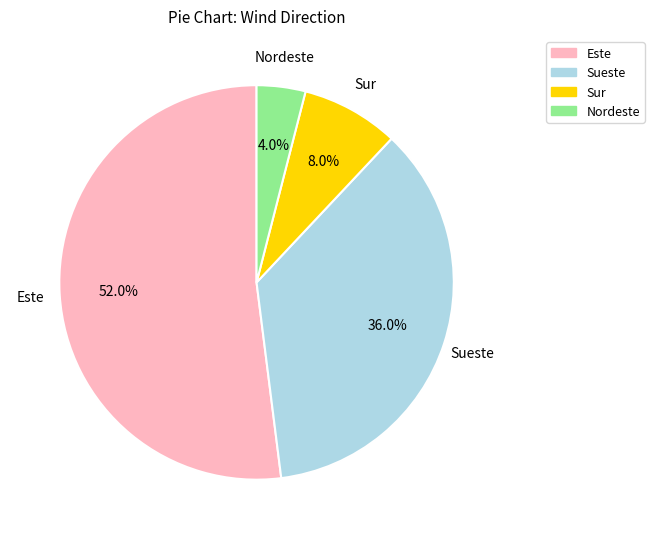

Which slice is the smallest?

Nordeste